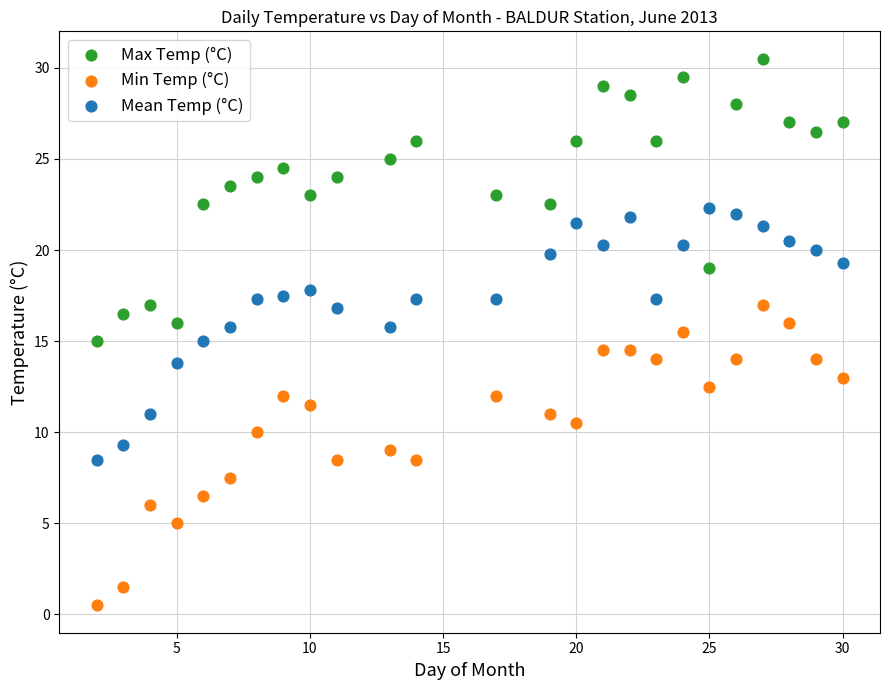

What are all the series names shown in the legend?

Max Temp (°C), Min Temp (°C), Mean Temp (°C)